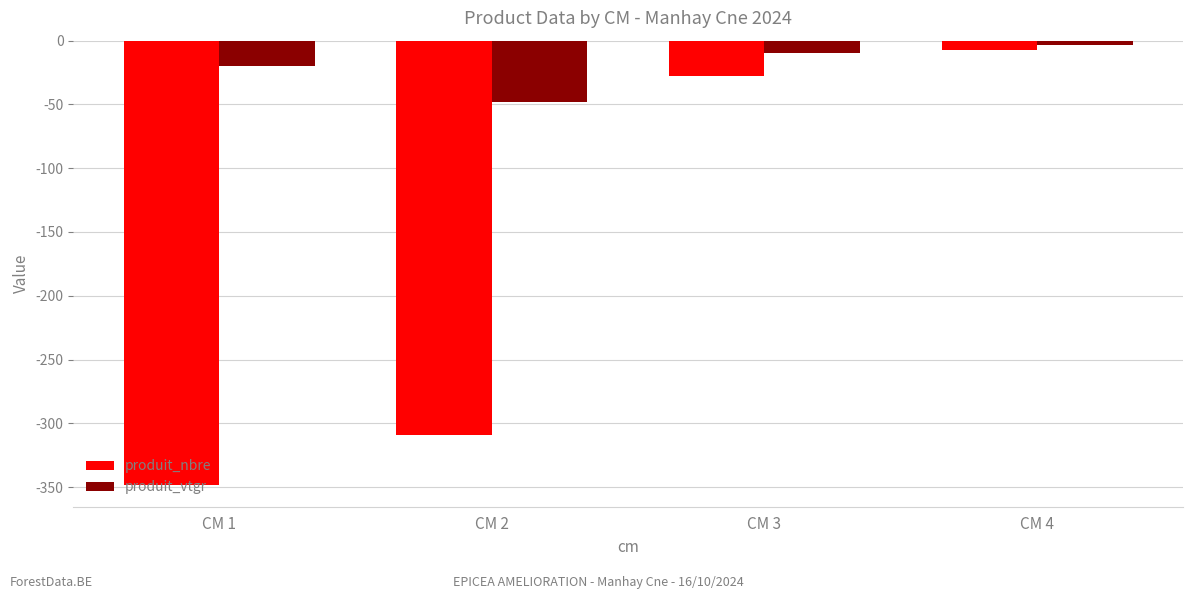

What is the total value across all series at CM 2?

-356.9